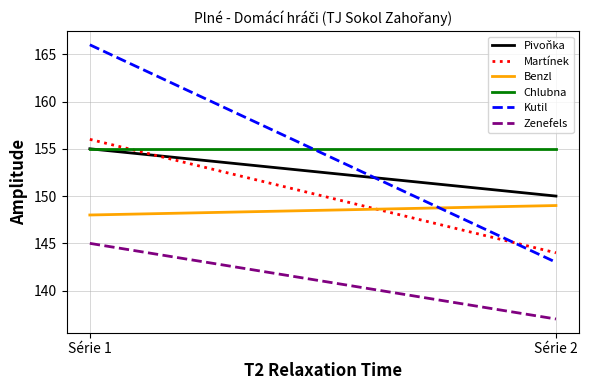

Rank the series by their maximum value, from highest to lowest.

Kutil, Martínek, Pivoňka, Chlubna, Benzl, Zenefels